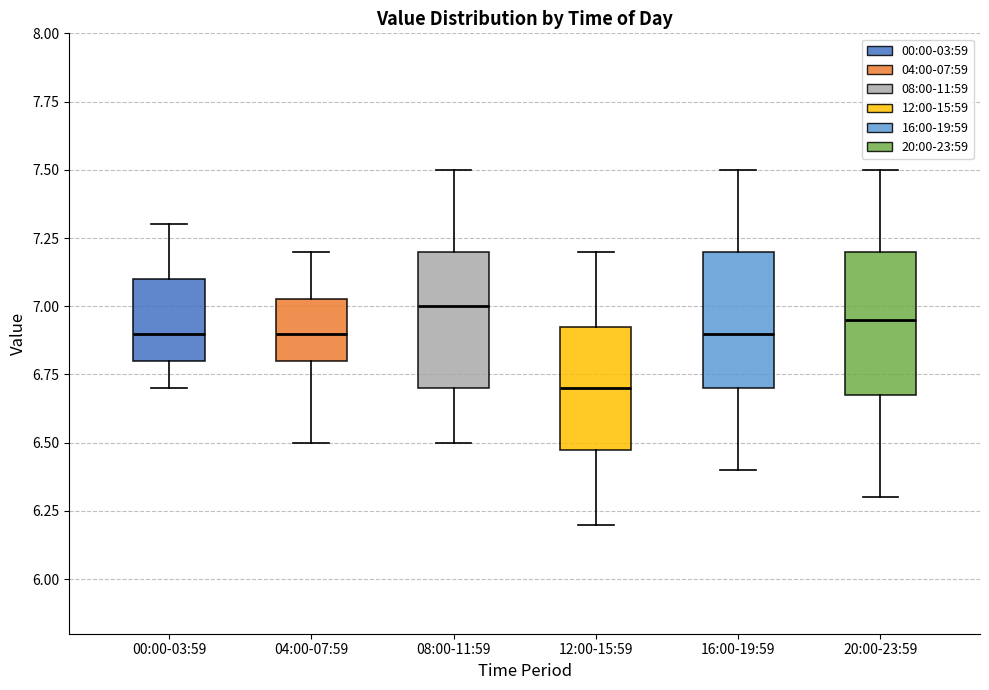

Where does the median line of the box for 16:00-19:59 sit on the y-axis? The values are not printed on the chart, so give them approximately, as read against the axis.

6.90